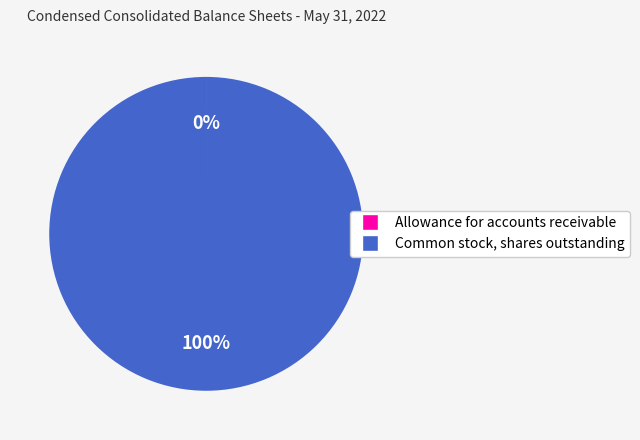

To the nearest percent, what is the difference between the largest and smallest slice percentages?

100%